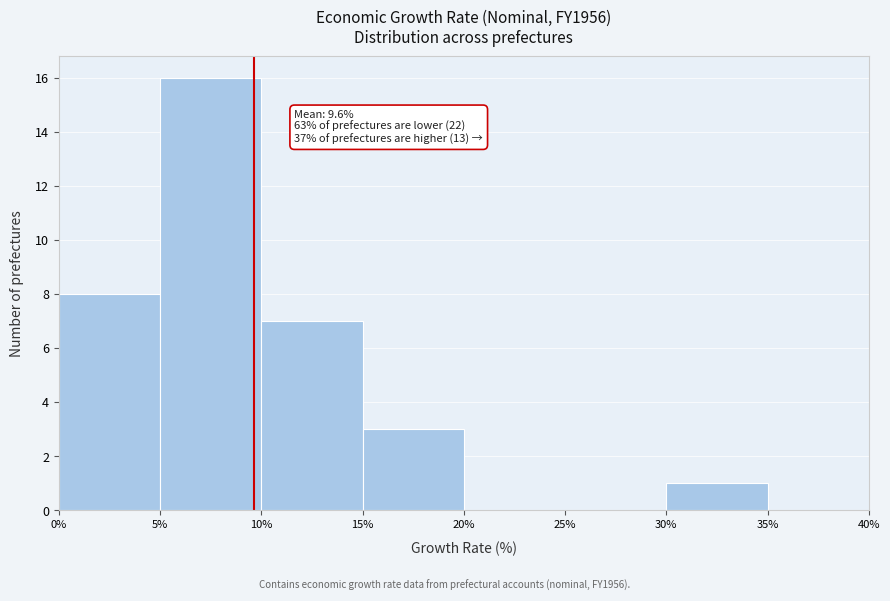

Over which range of the x-axis is the bar tallest?

5% to 10%